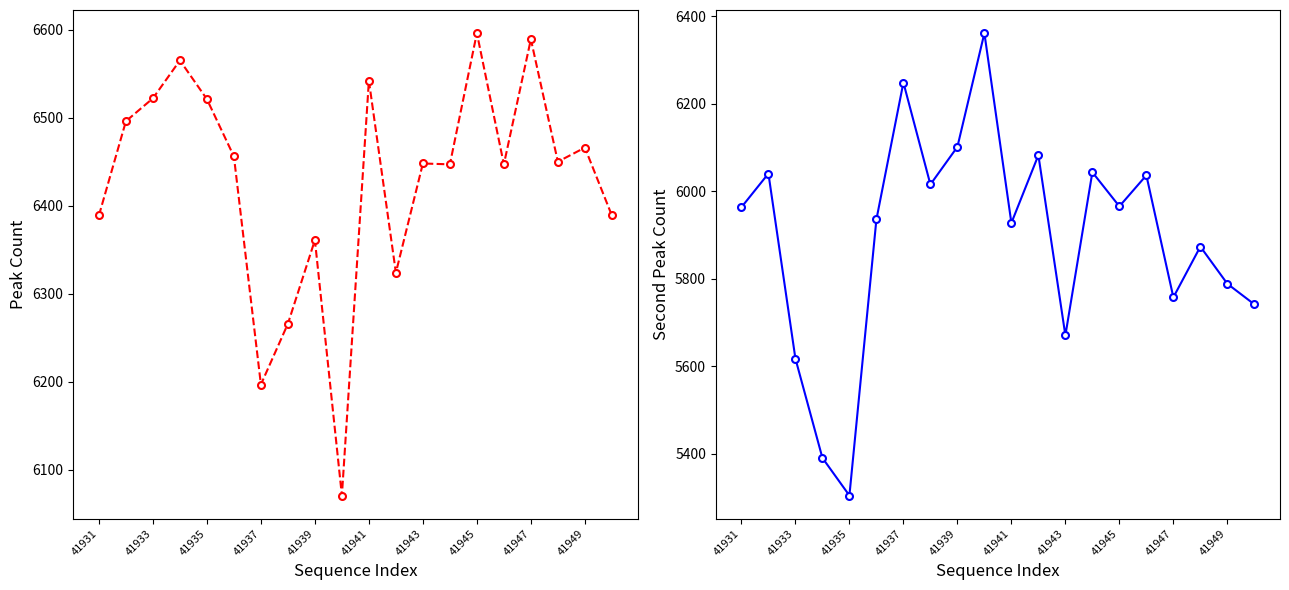

What is the difference between the highest and lowest values at 13?

403